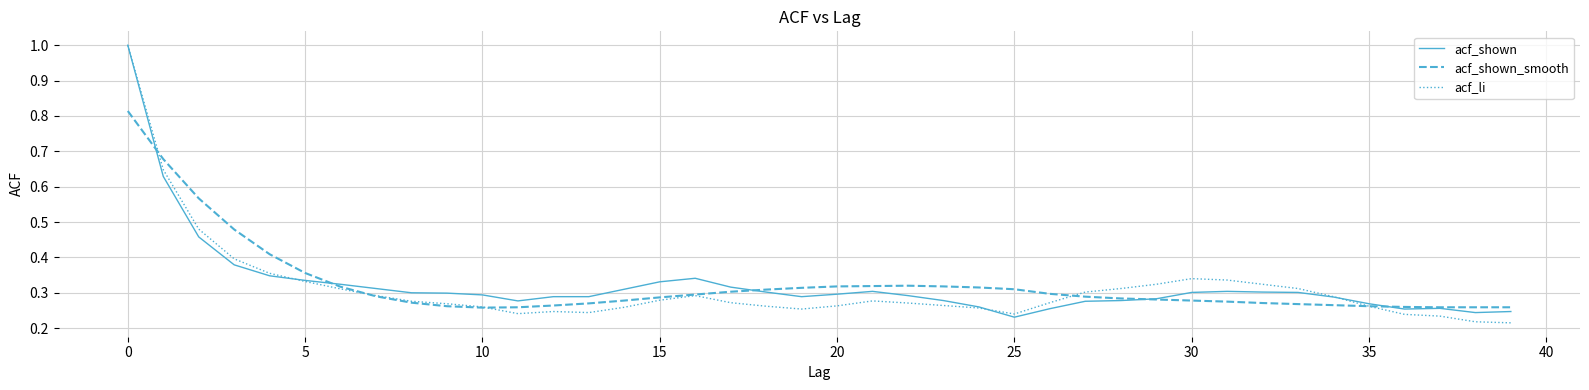

What is the greatest value displayed?

1.0